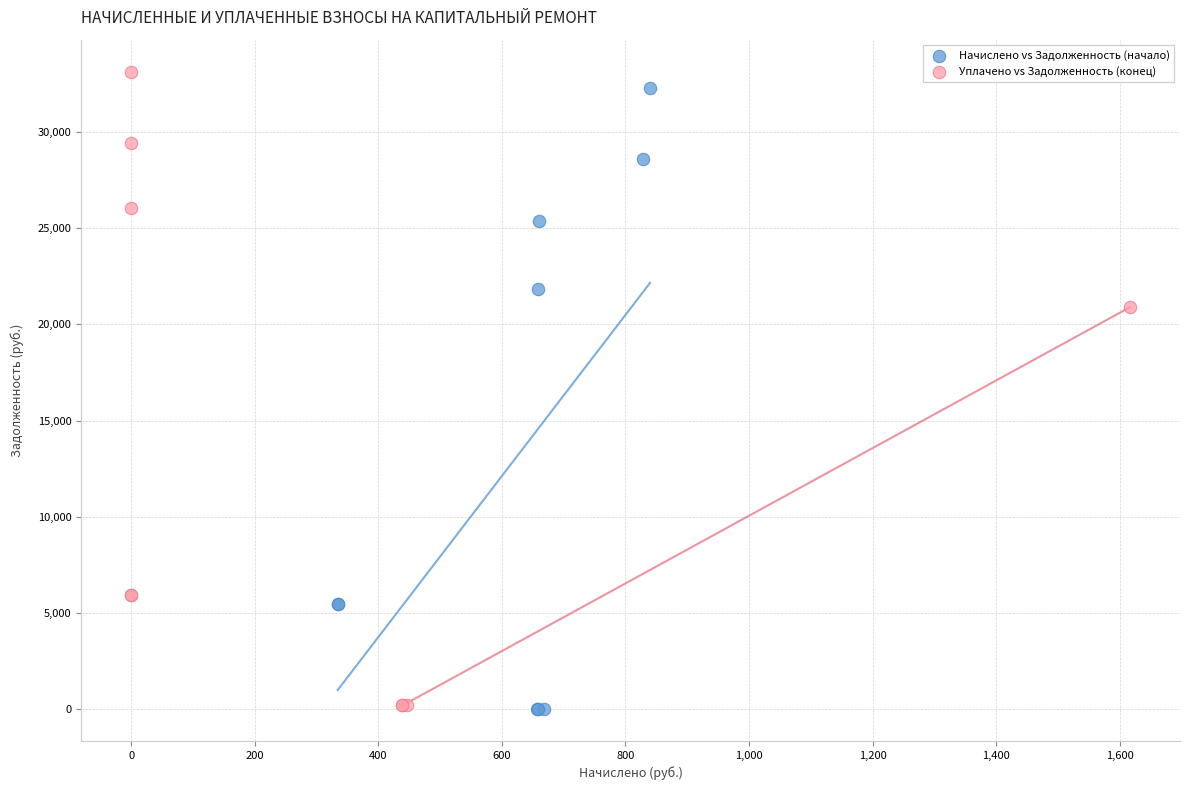

Which series has the widest spread of Y values?

Уплачено vs Задолженность (конец)